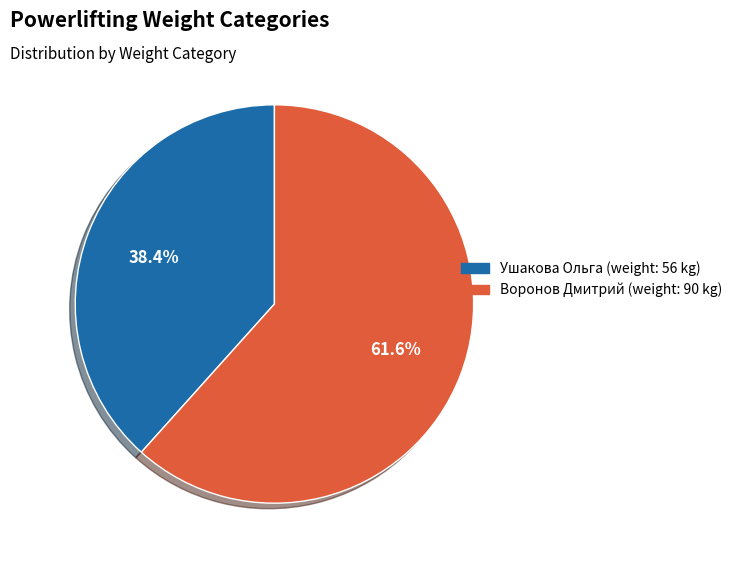

Which category has the smallest portion of the pie?

Ушакова Ольга